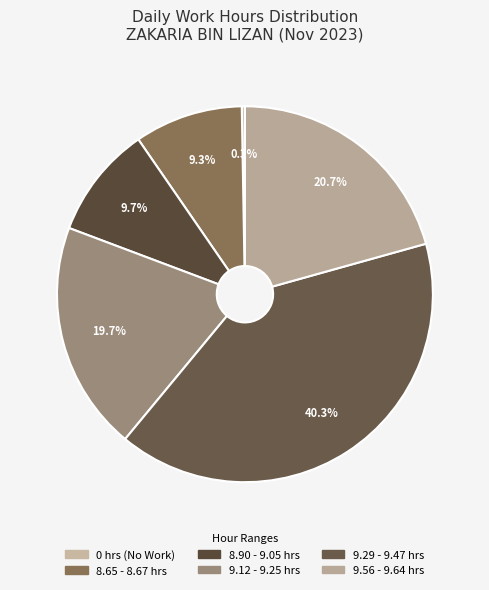

Is there a majority slice in this chart?

No